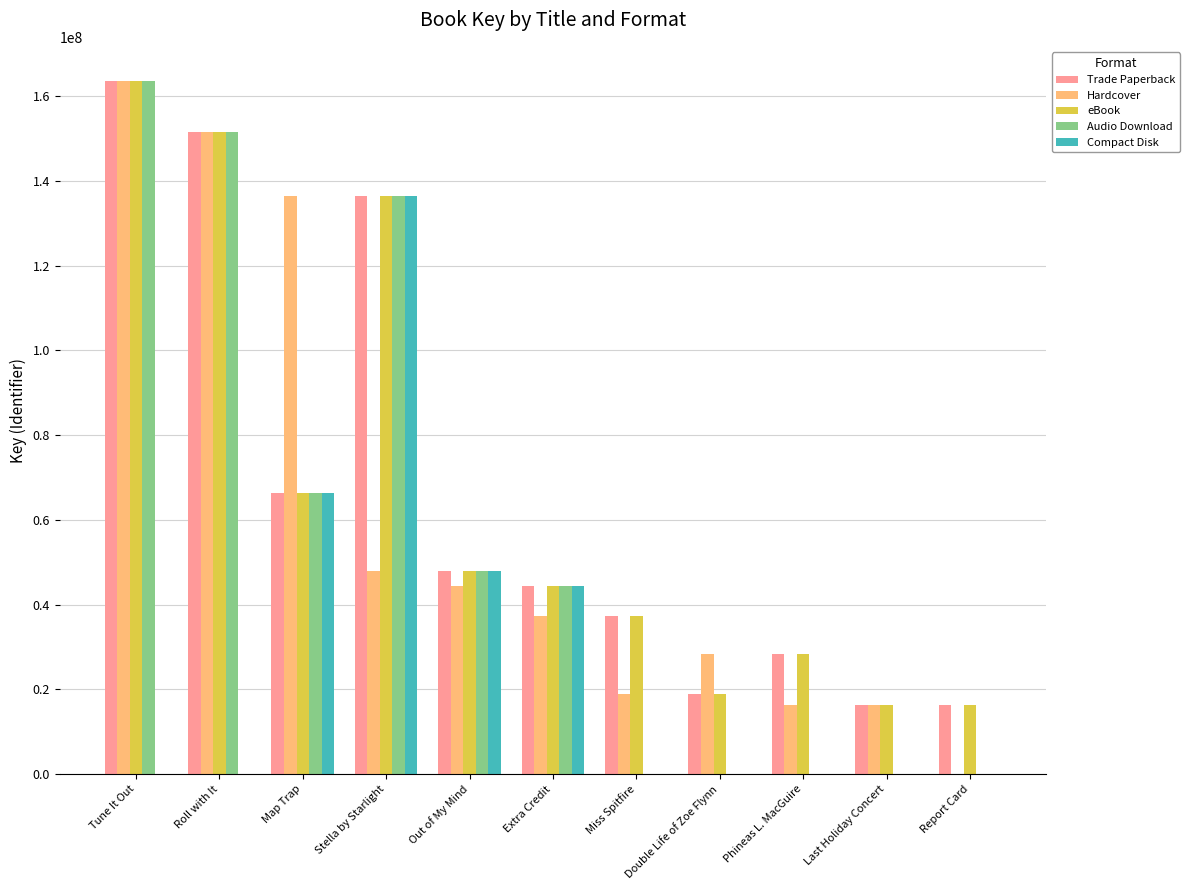

Between Roll with It and Extra Credit, which series saw the biggest shift?

Hardcover